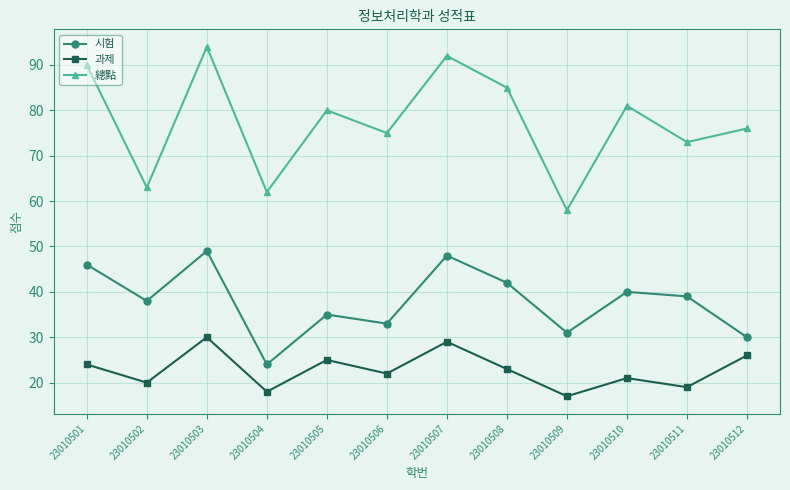

True or false: 總點 and 과제 cross at least once.

False